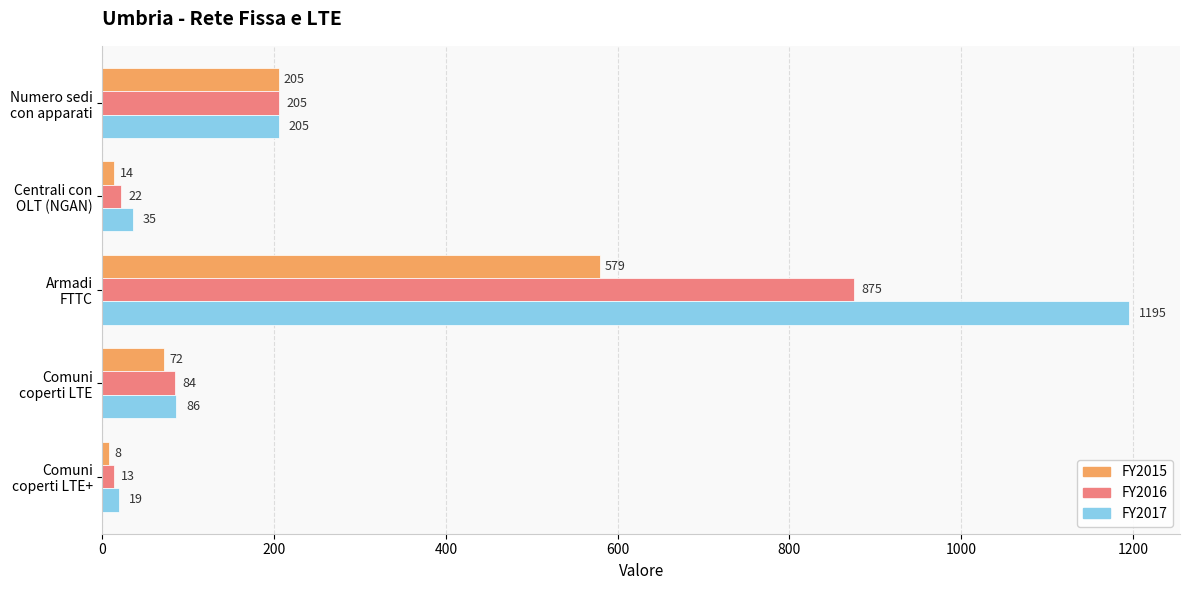

Rank the categories by FY2016 value from highest to lowest.

Armadi
FTTC, Numero sedi
con apparati, Comuni
coperti LTE, Centrali con
OLT (NGAN), Comuni
coperti LTE+